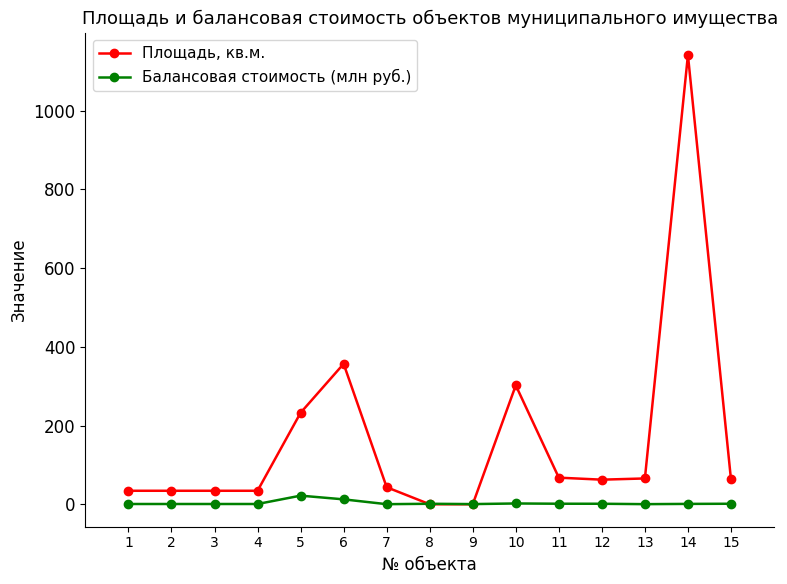

What are all the series names shown in the legend?

Площадь, кв.м., Балансовая стоимость (млн руб.)